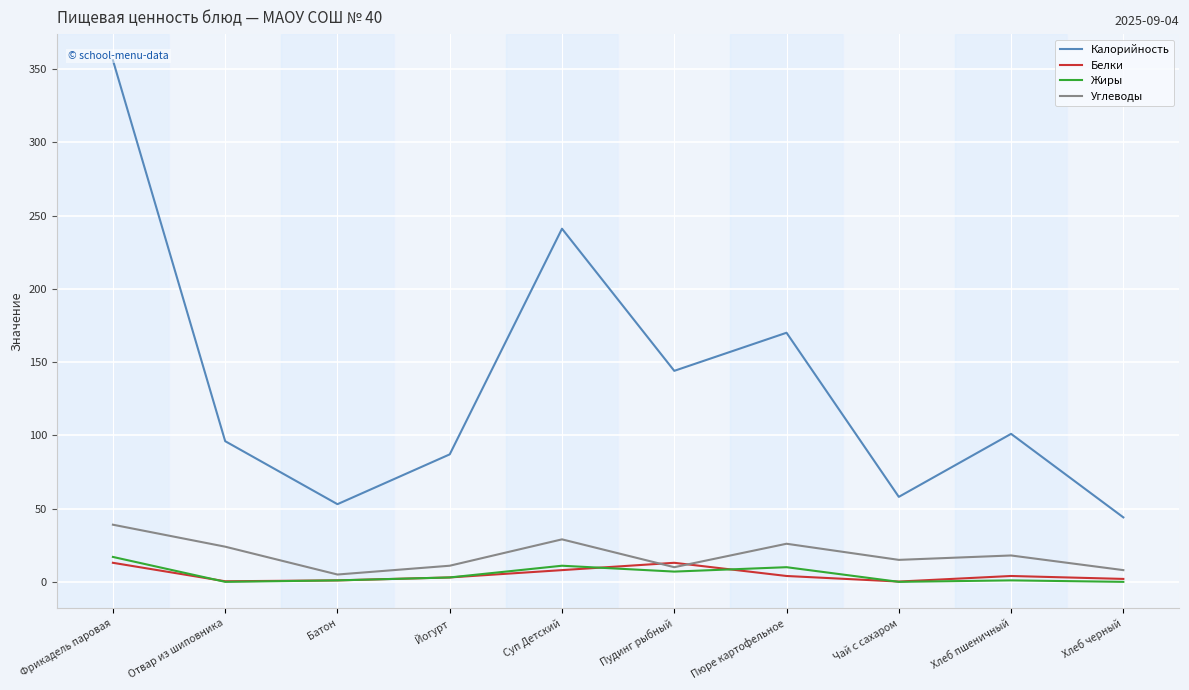

Reading left to right, transcribe all the data shown in this chart.

Калорийность: 356.0	96.0	53.0	87.0	241.0	144.0	170.0	58.0	101.0	44.0
Белки: 13.0	0.4	1.0	3.0	8.0	13.0	4.0	0.2	4.0	2.0
Жиры: 17.0	0.0	1.0	3.0	11.0	7.0	10.0	0.0	1.0	0.0
Углеводы: 39.0	24.0	5.0	11.0	29.0	10.0	26.0	15.0	18.0	8.0